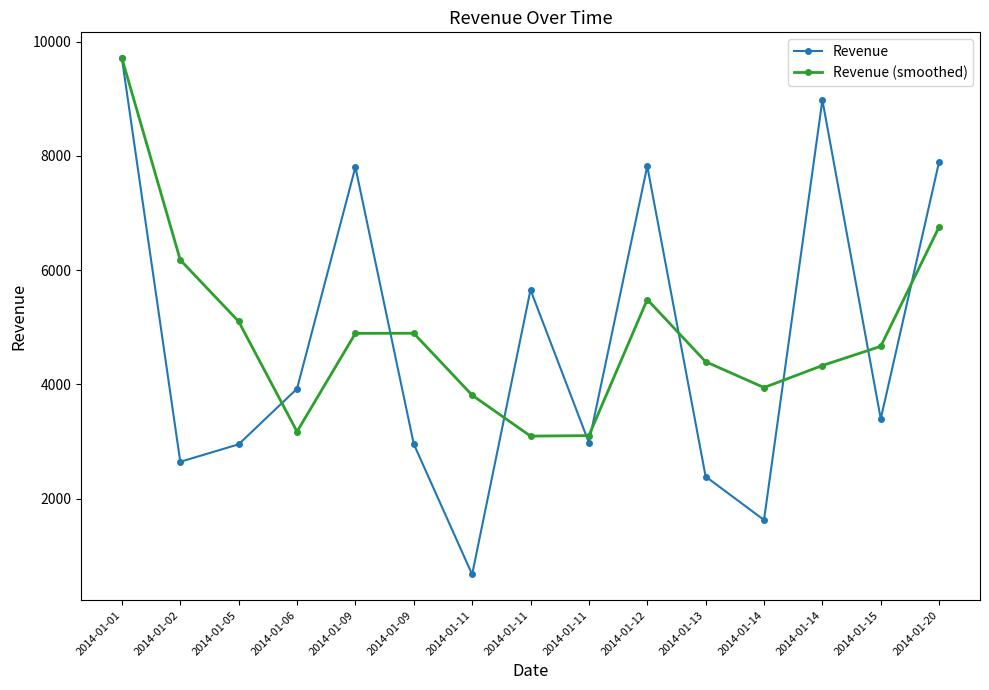

Count the number of data series in this chart.

2